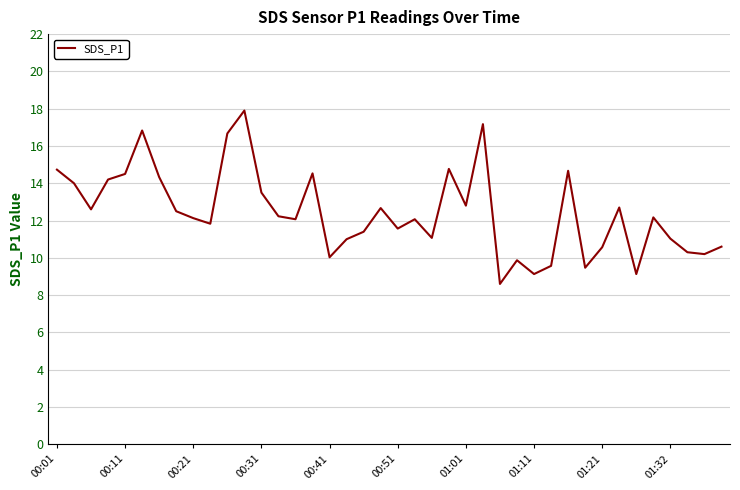

What is the value of the 12th point from the left?

17.9